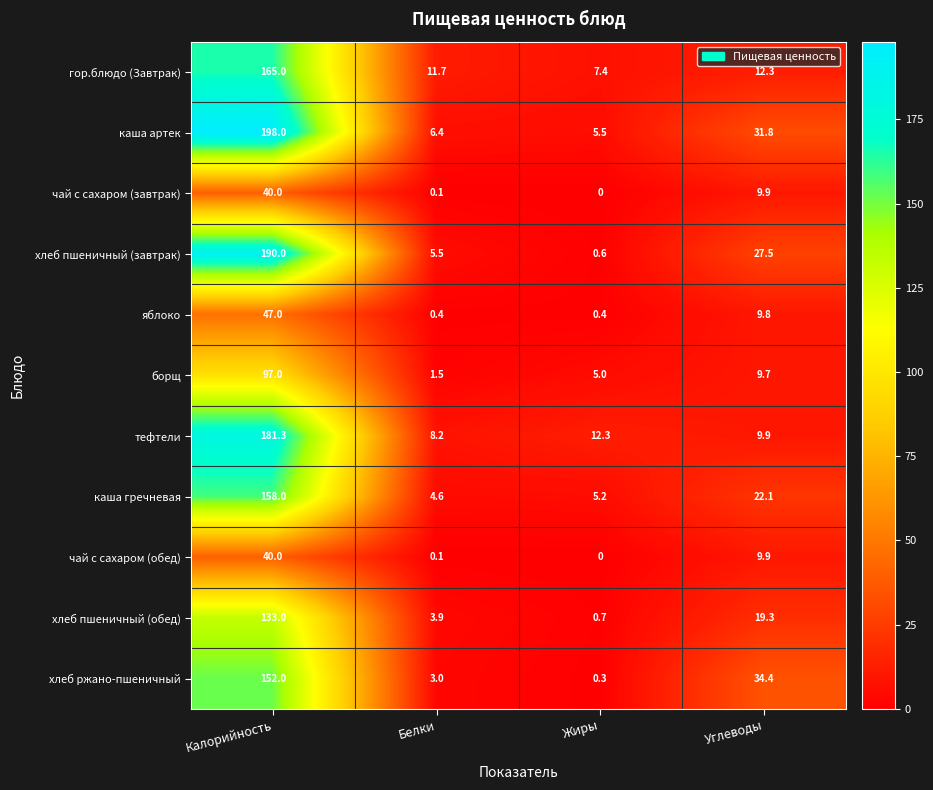

Between Белки and Жиры, which series saw the biggest shift?

хлеб пшеничный (завтрак)